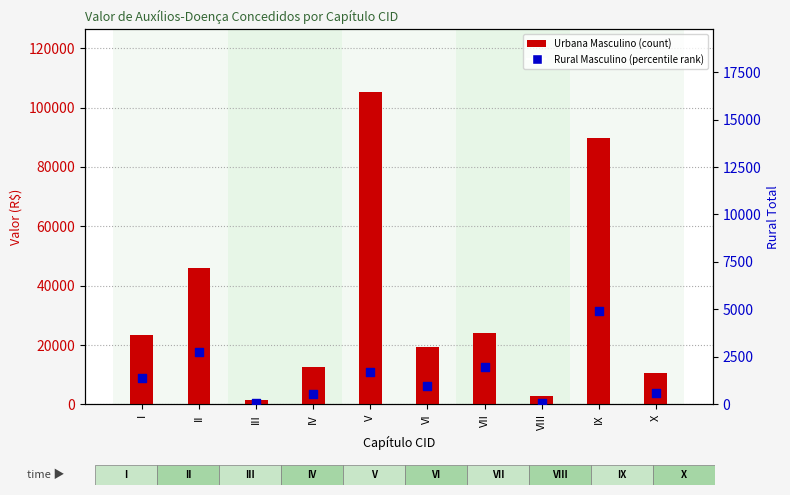

Which series has the widest spread of Y values?

Urbana Masculino 2015